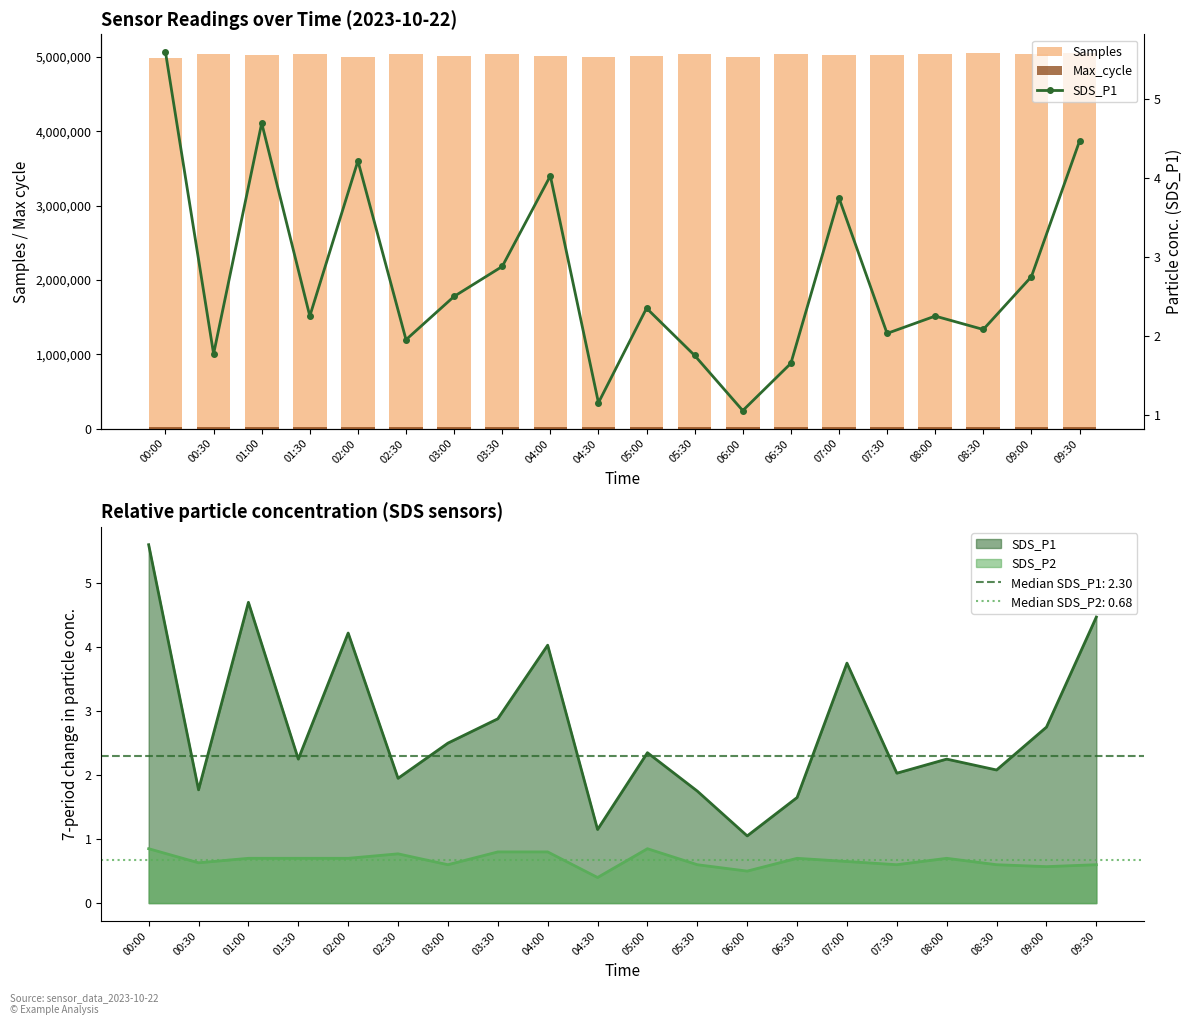

Rank the categories by Samples value from highest to lowest.

08:30, 09:30, 01:30, 05:30, 09:00, 08:00, 02:30, 03:30, 06:30, 00:30, 07:00, 07:30, 01:00, 04:00, 03:00, 05:00, 06:00, 02:00, 04:30, 00:00